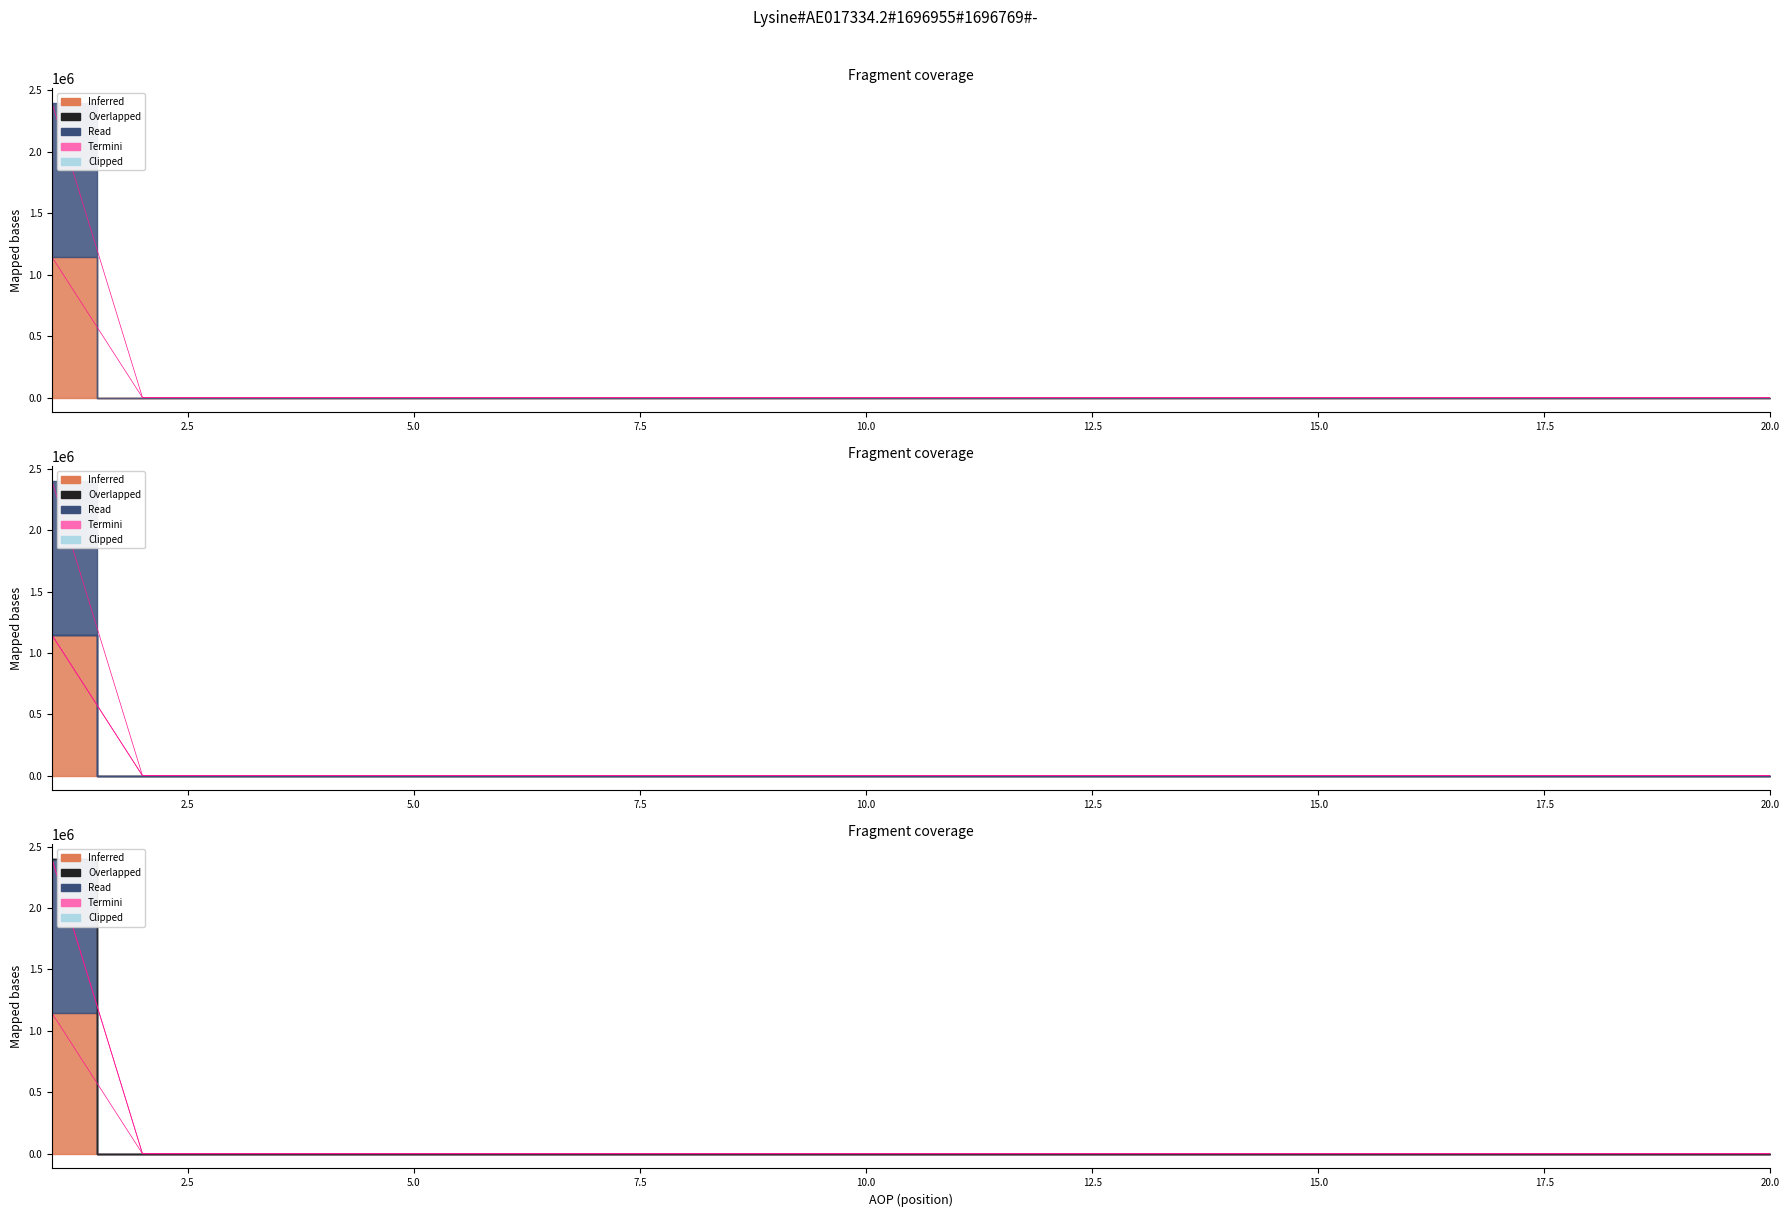

The Termini_IZNOS03 series shows 0.0 at 20.0. True or false?

True